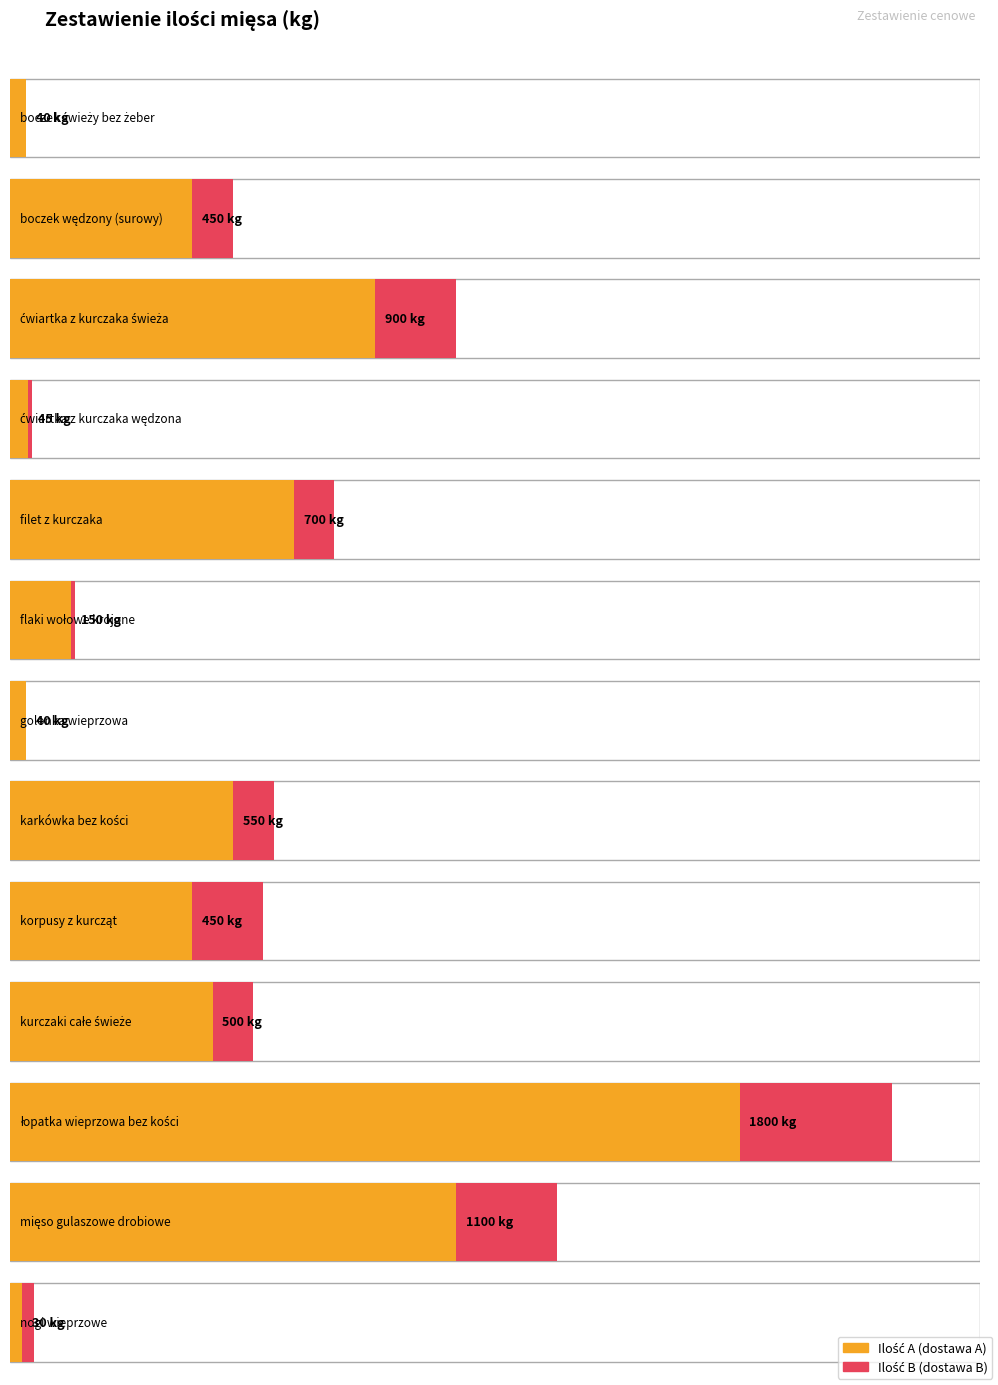

What is the maximum value shown in the chart?

1800